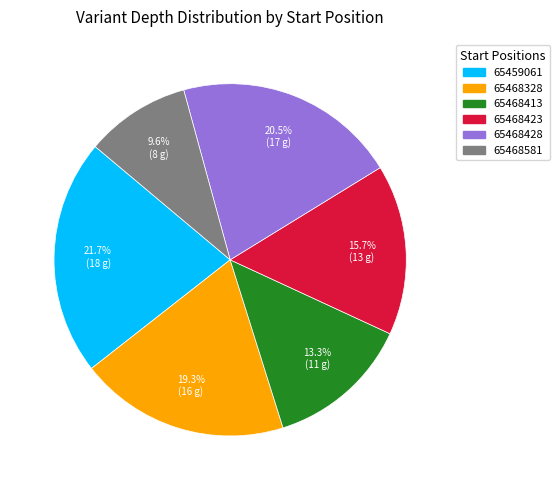

What is the total percentage of 65468581 and 65468413?

22.9%